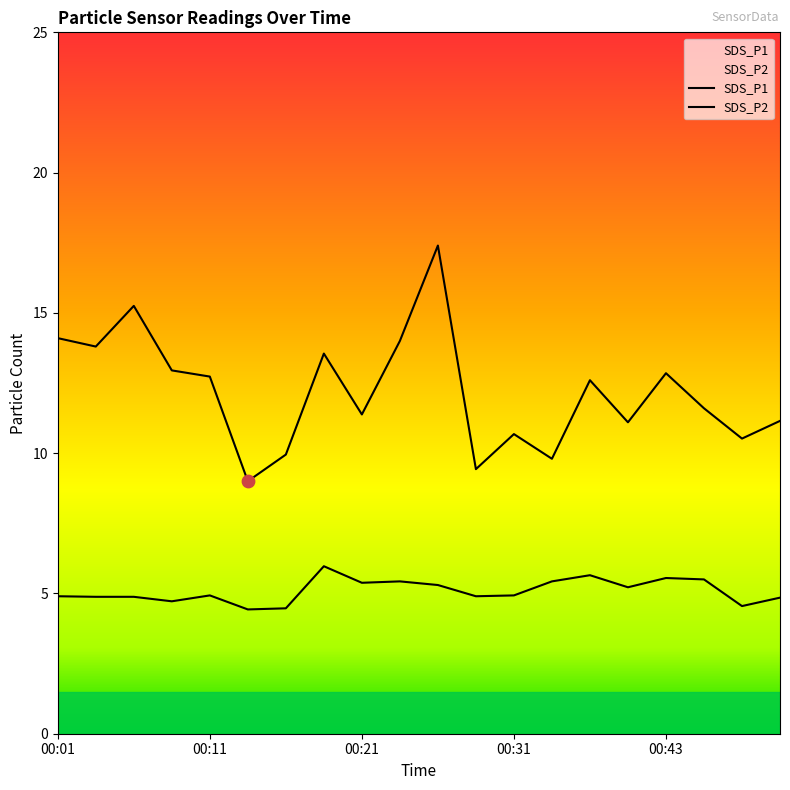

At which category is the sum across all series the highest?

00:26